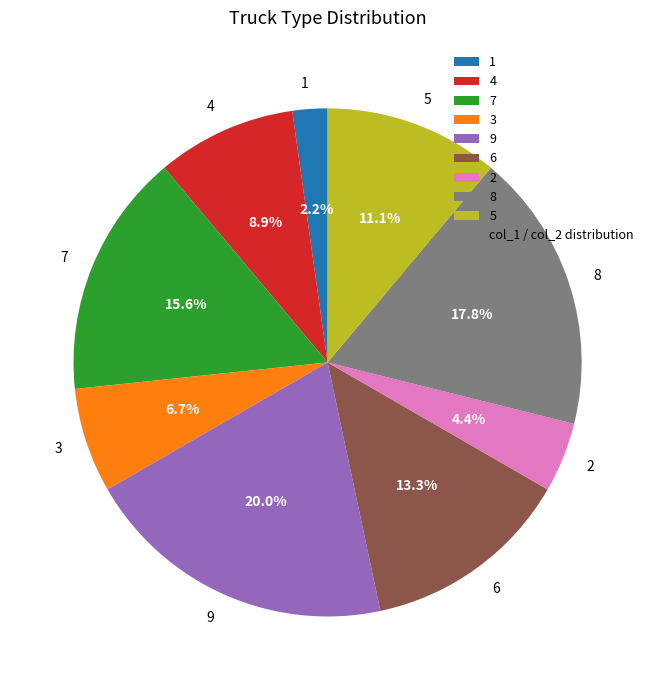

Which has a higher value, 7 or 8?

8